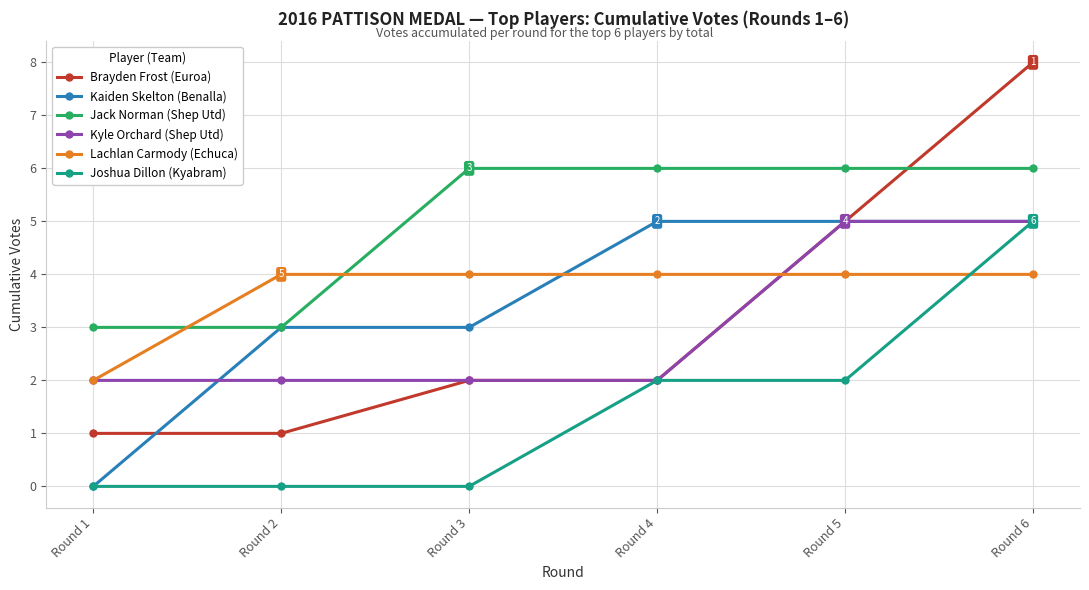

What is the minimum value for Brayden Frost (Euroa)?

1